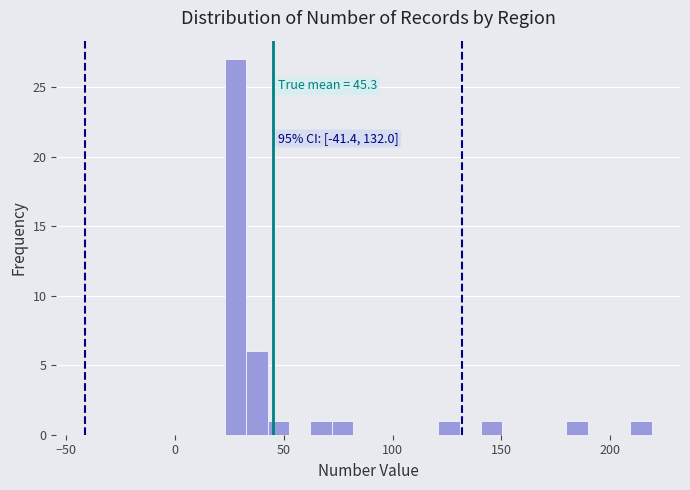

Read against the x-axis, roughly where is the centre of the tallest bar?

30